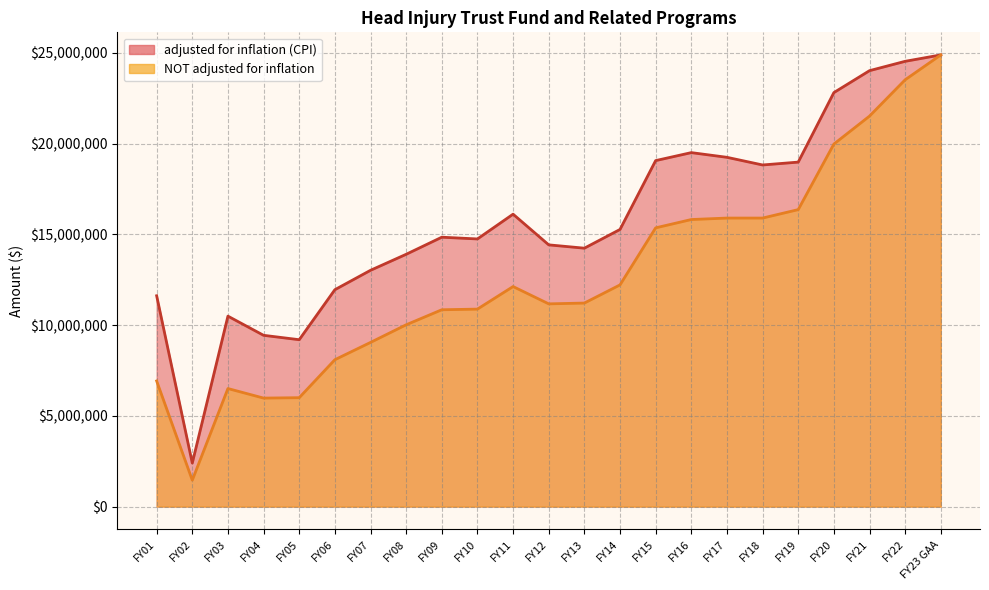

What is the spread (max minus min) of values at FY05?

3195132